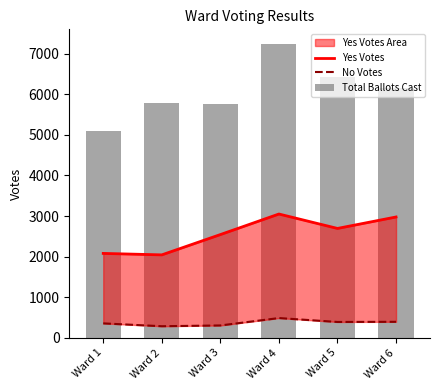

Which series has the largest total across all categories?

Total Ballots Cast